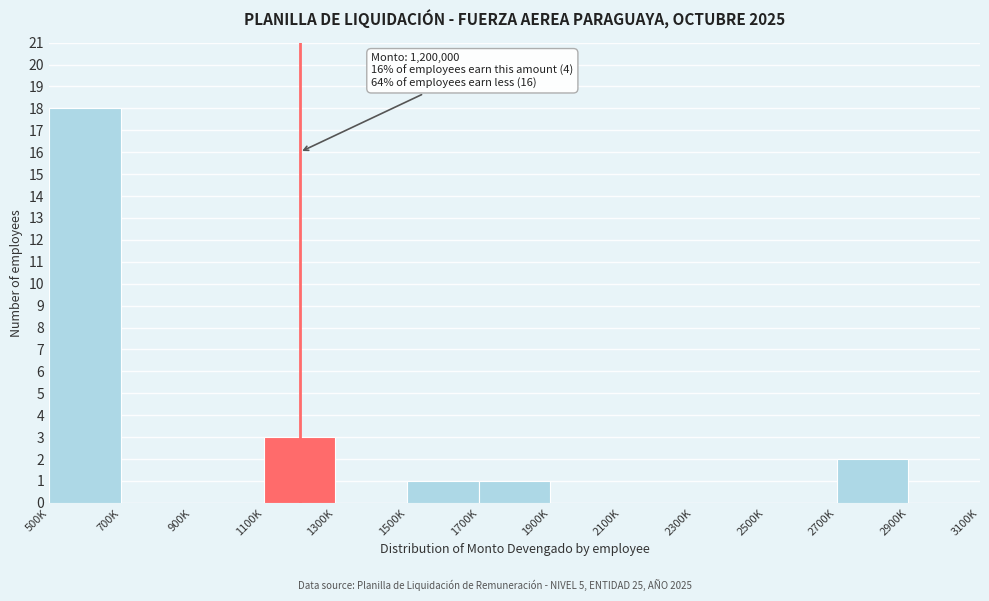

Reading right to left, what are all the values shown in this chart?

2900K=0	2700K=2	2500K=0	2300K=0	2100K=0	1900K=0	1700K=1	1500K=1	1300K=0	1100K=3	900K=0	700K=0	500K=18